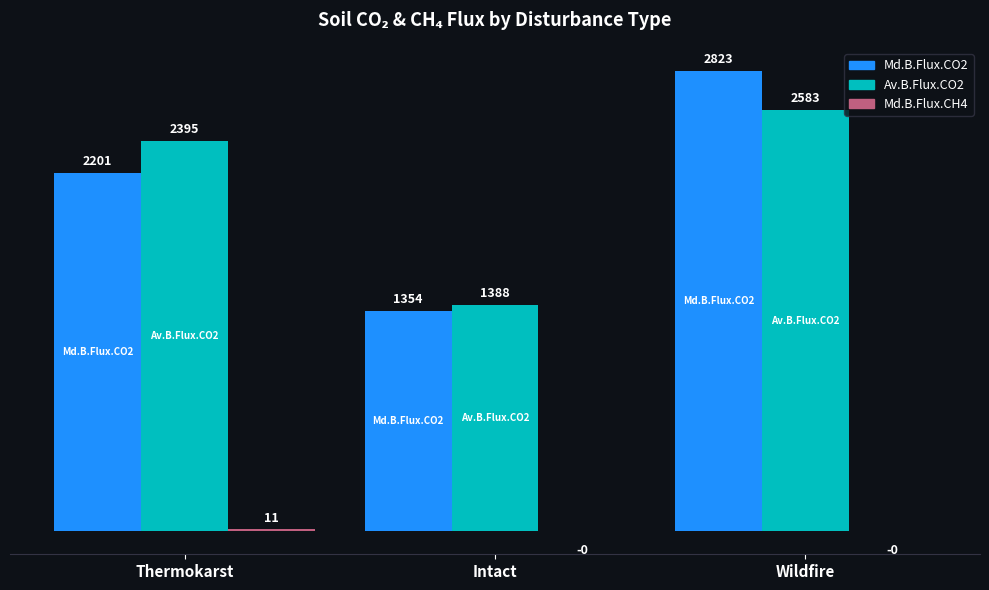

The value of Av.B.Flux.CO2 at Thermokarst is 2395.2. True or false?

True